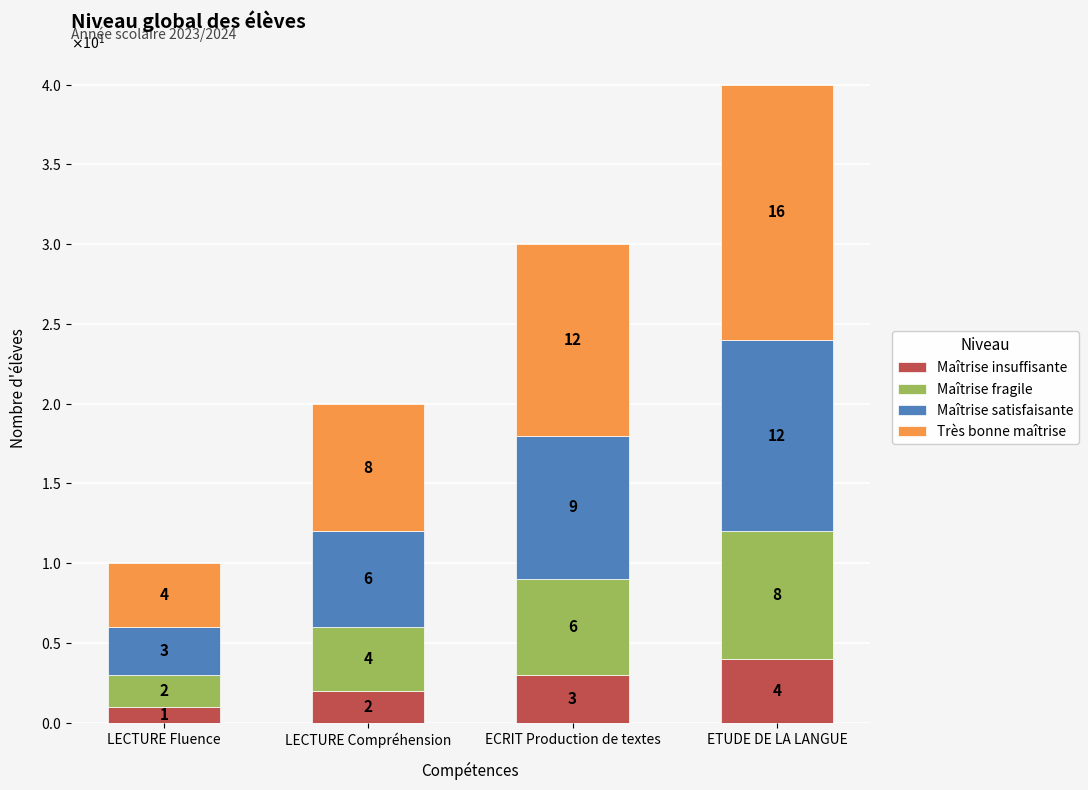

At how many categories does at least one series exceed 8?

2